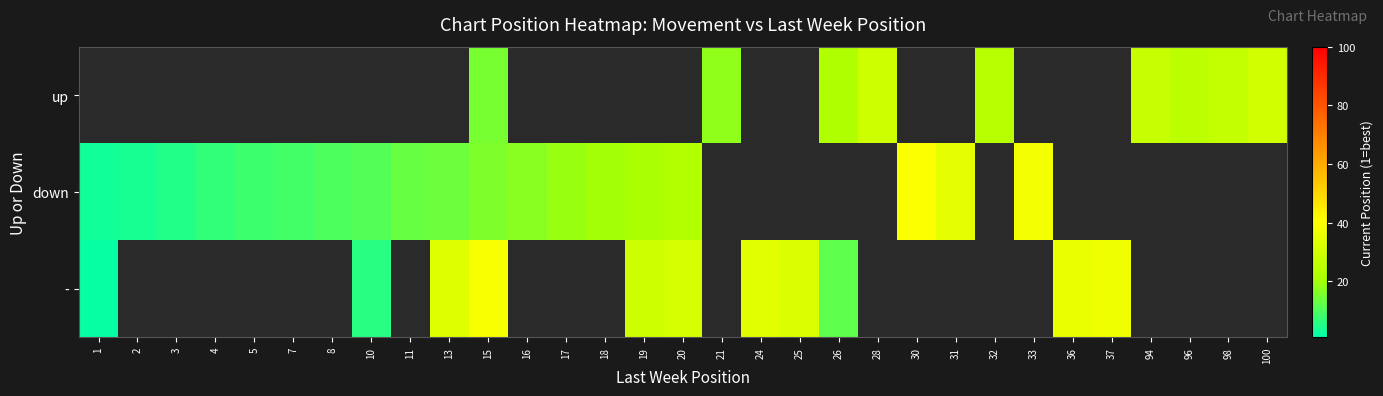

Between 17 and 18, which is larger?

18